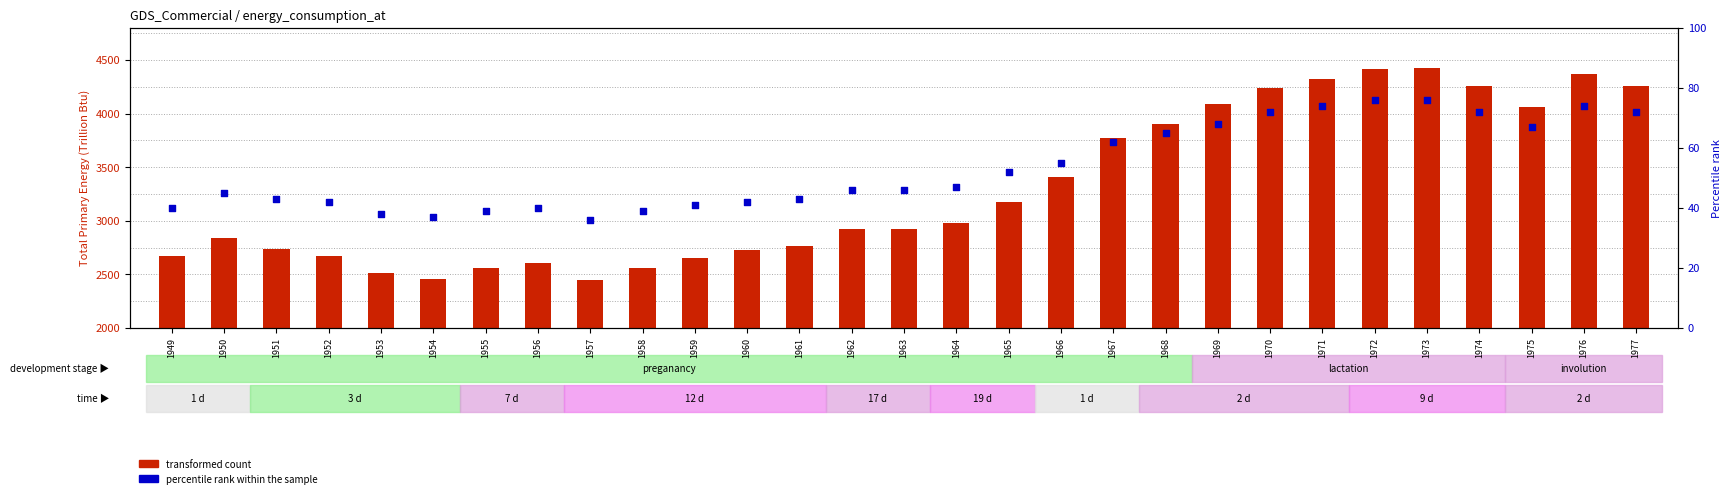

Which series has the largest total across all categories?

transformed count